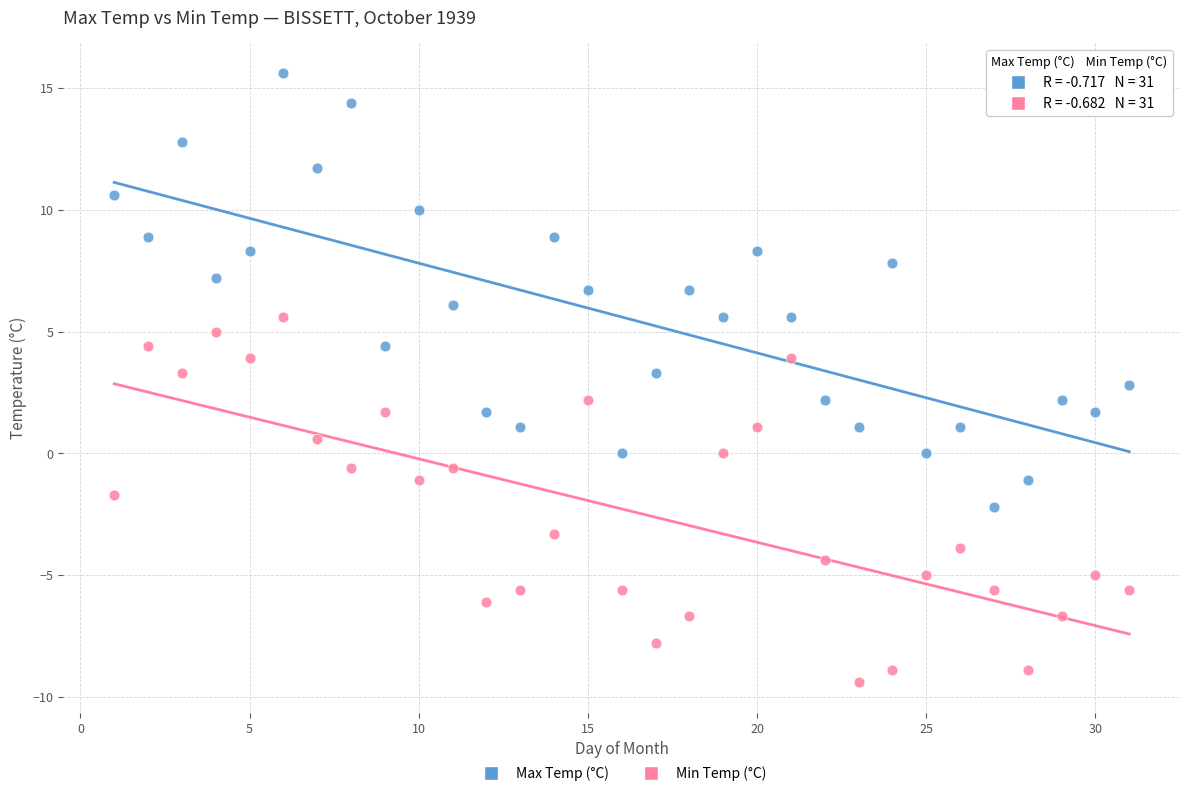

Across all data points, what is the range of X values (max minus min)?

30.0